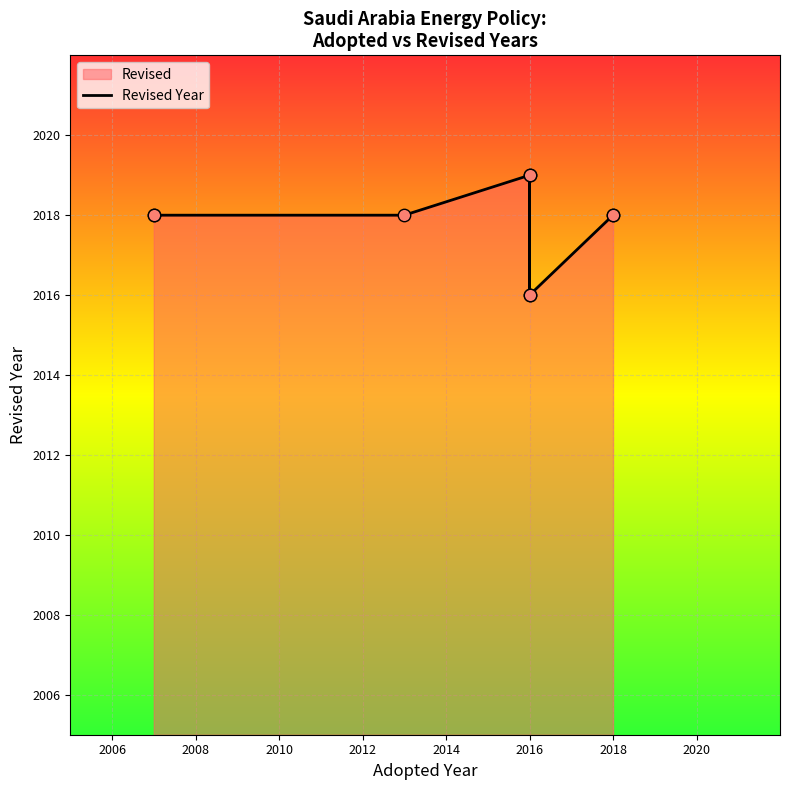

Between 2008 and 8, which is larger?

2008